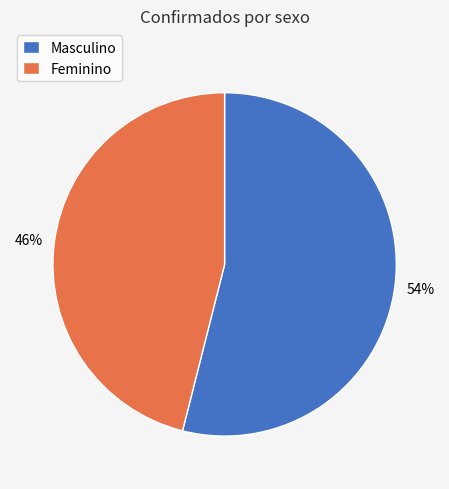

Which slice is the smallest?

Feminino